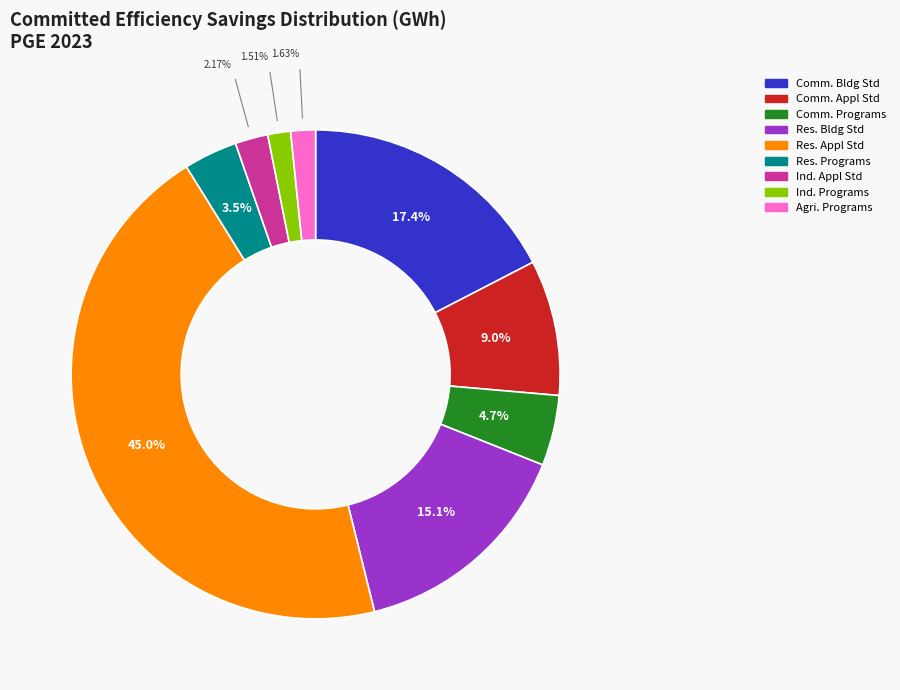

Is there a majority slice in this chart?

No